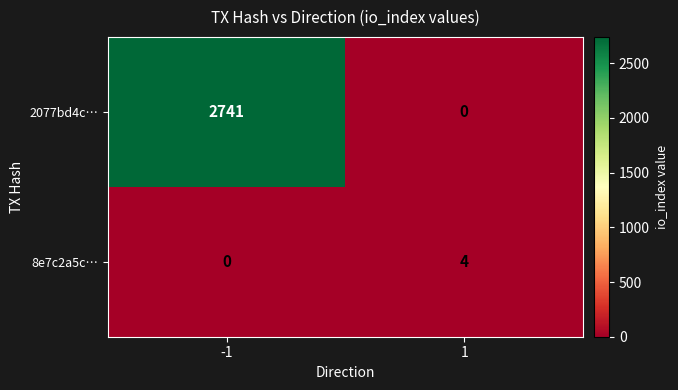

List the series in order of their overall mean, lowest first.

8e7c2a5c…, 2077bd4c…